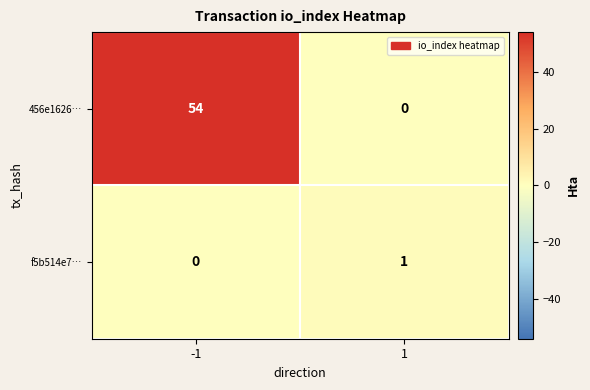

Reading left to right, transcribe all the data shown in this chart.

456e1626…: 54	0
f5b514e7…: 0	1